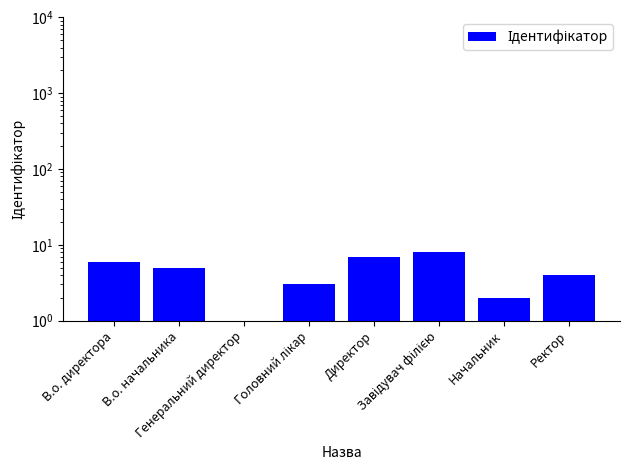

Reading right to left, transcribe all the data shown in this chart.

4	2	8	7	3	1	5	6